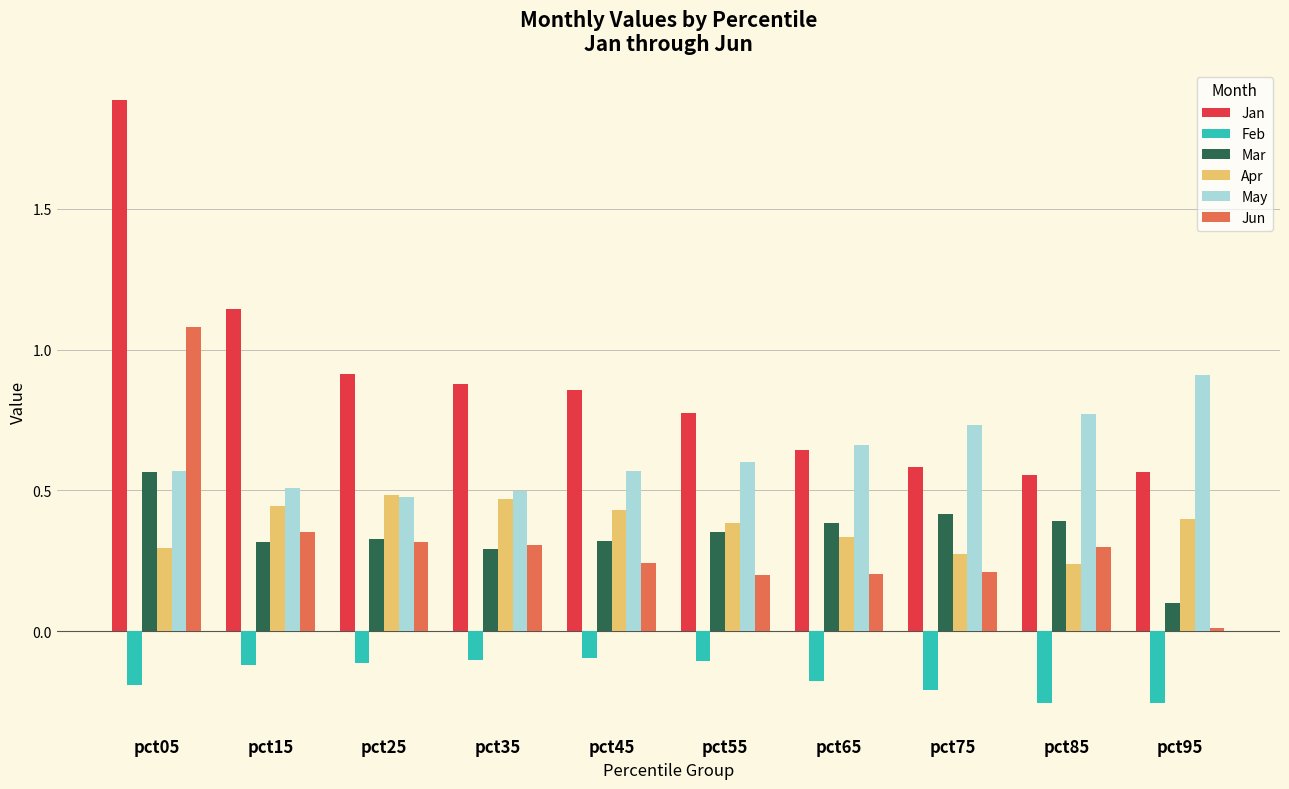

What is the difference between the highest and lowest values at pct25?

1.0